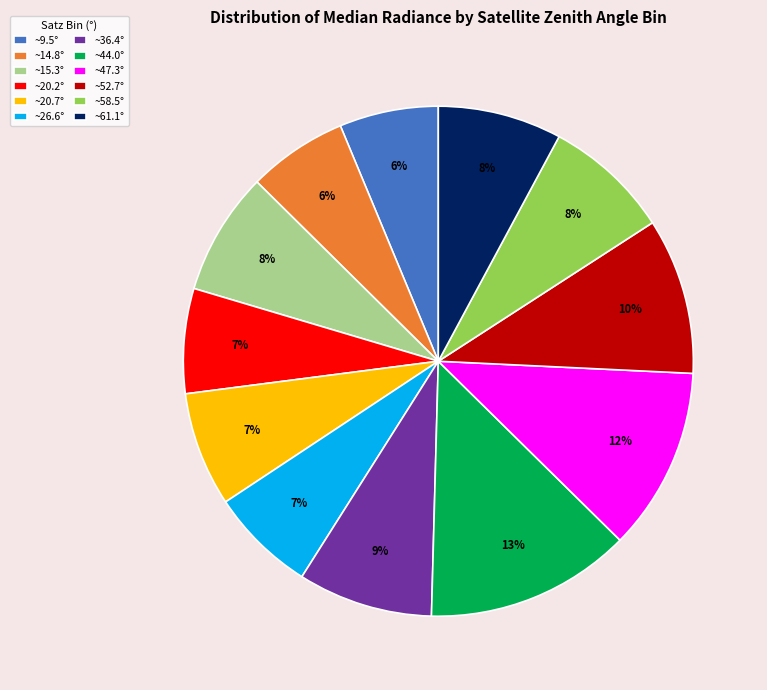

Is there any slice that represents more than half of the pie?

No